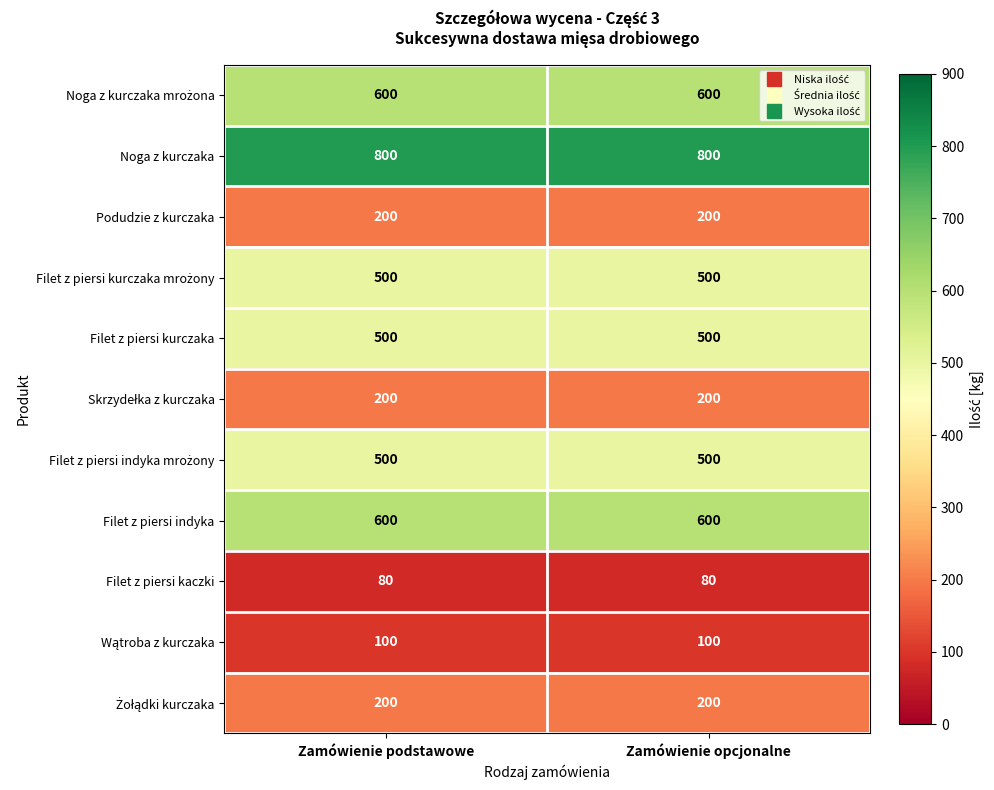

What is the maximum value shown in the chart?

800